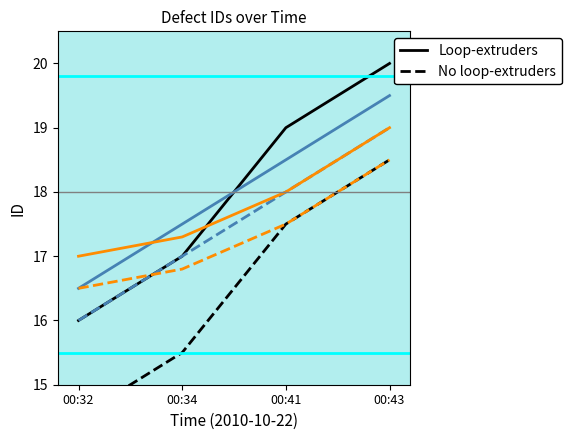

Where do Priority B (solid) and Priority A (solid) first cross each other?

00:32 and 00:34